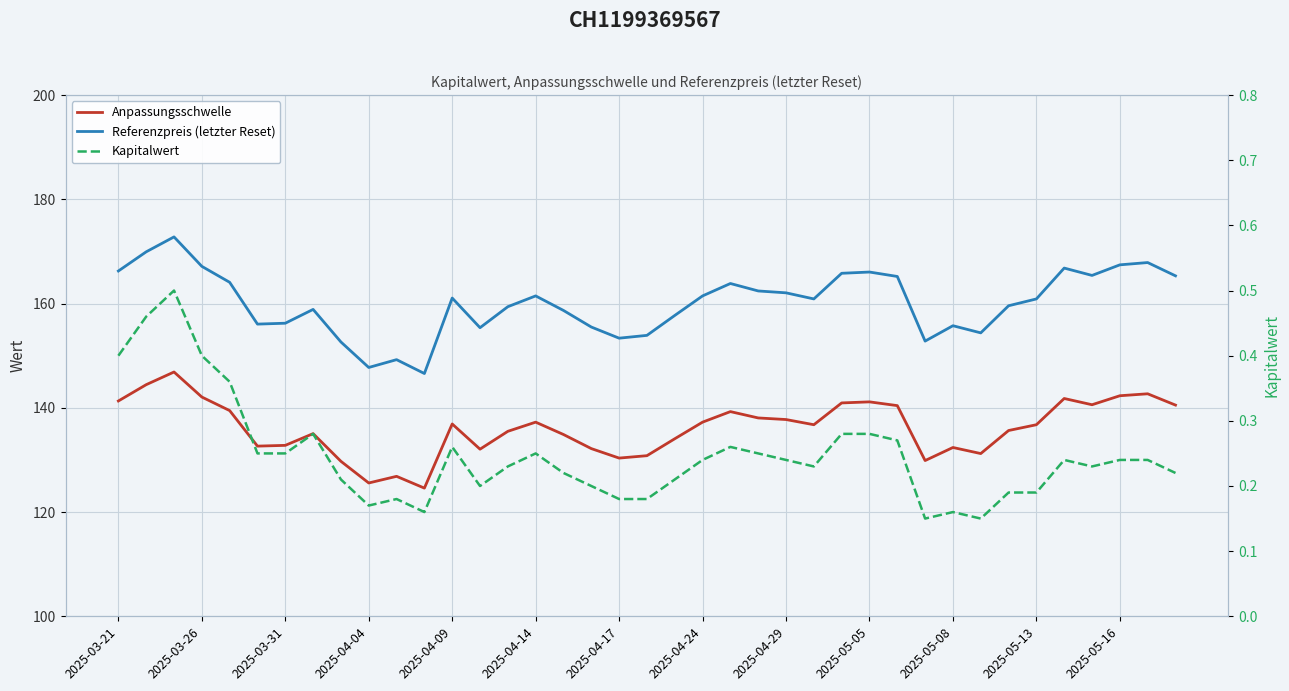

At how many categories does at least one series exceed 59?

39